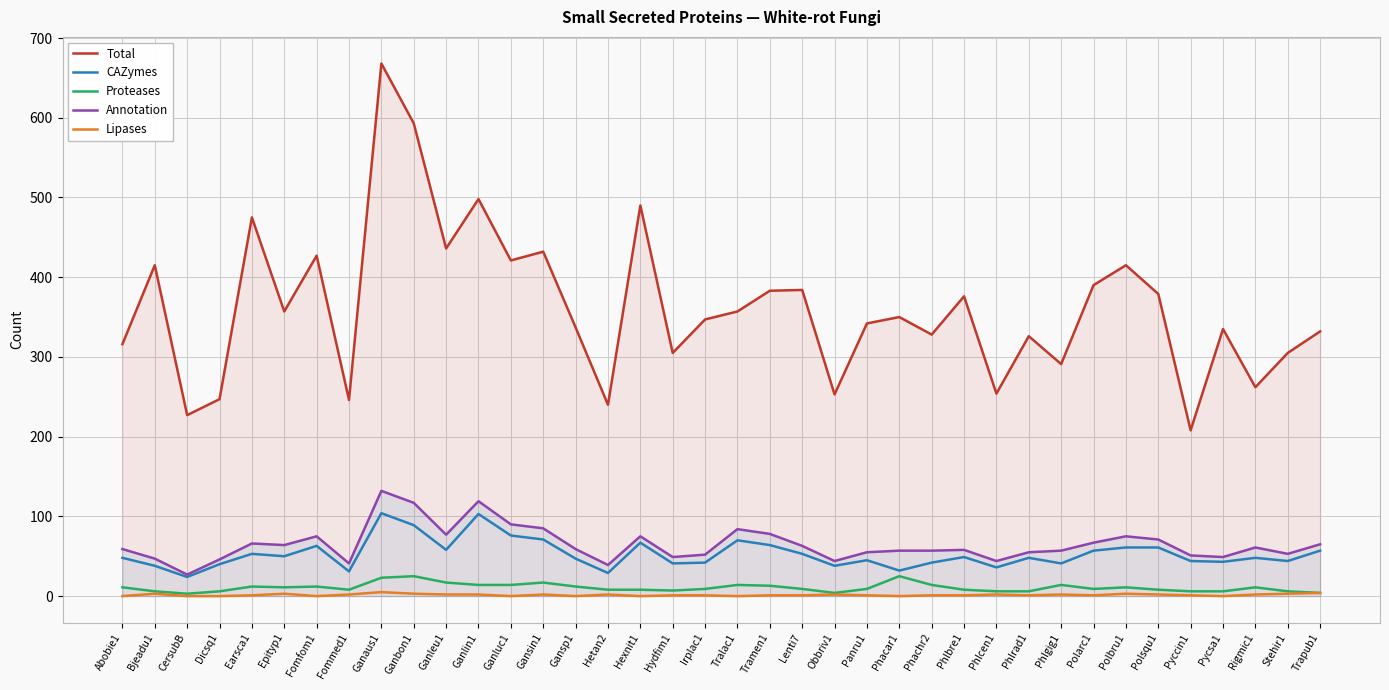

What position from the right is Fommed1?

31